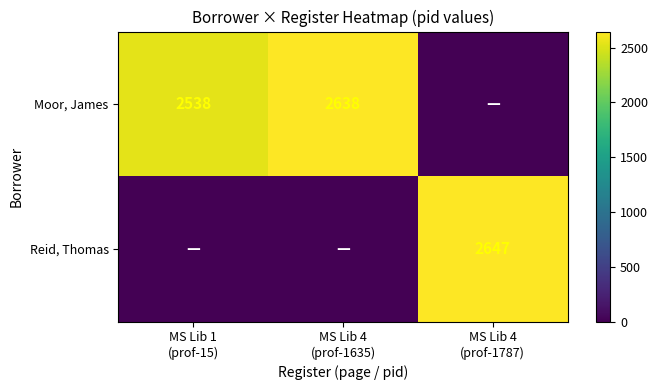

True or false: Moor, James has a value of 1221 at MS Lib 1 (prof-15).

False